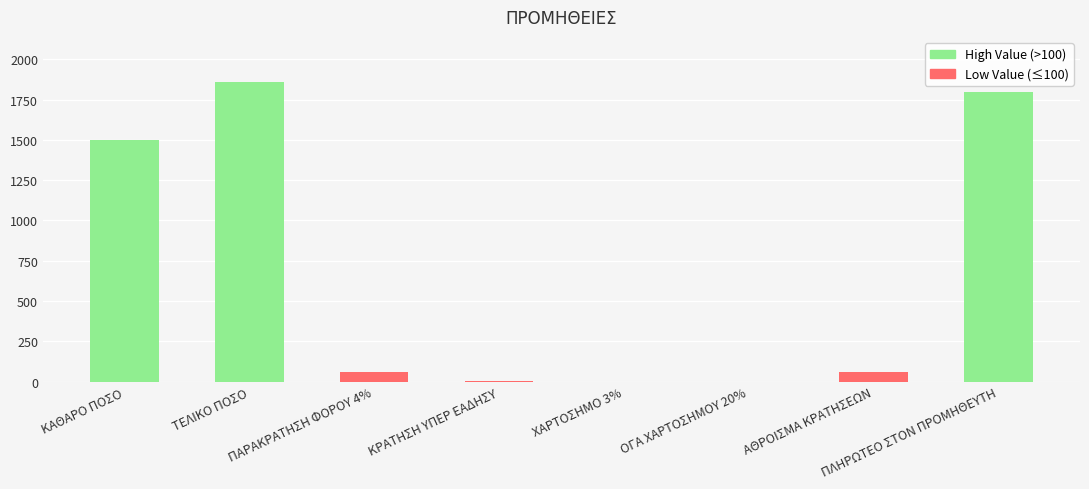

The value at ΚΑΘΑΡΟ ΠΟΣΟ is 2564.9. True or false?

False